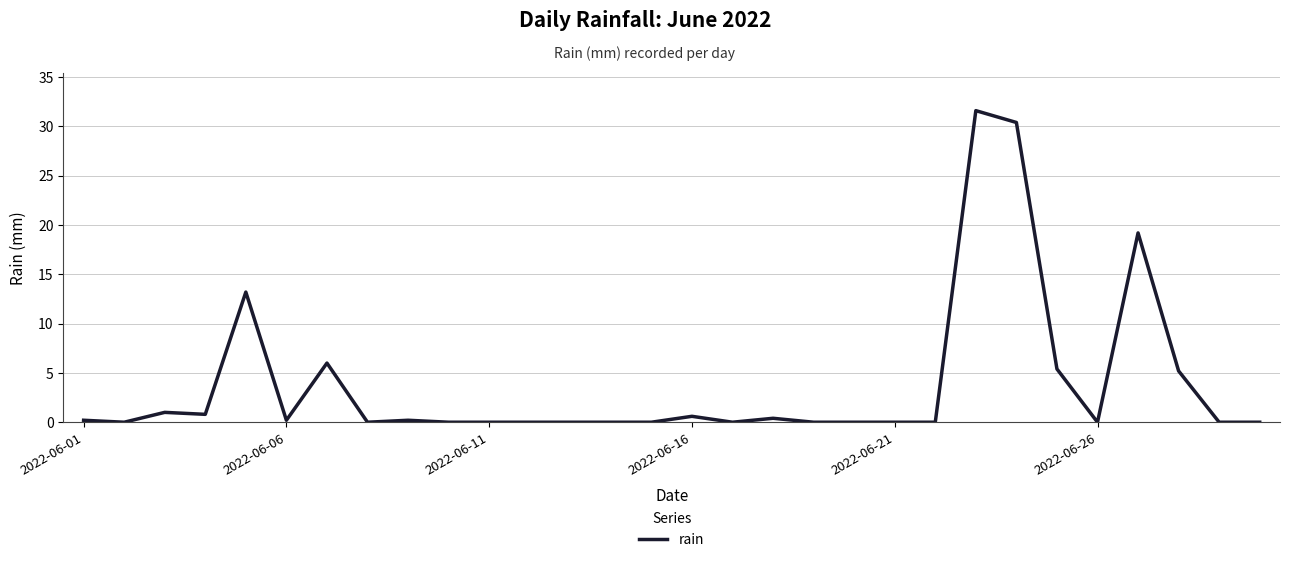

What is the difference between the maximum and minimum values?

31.6